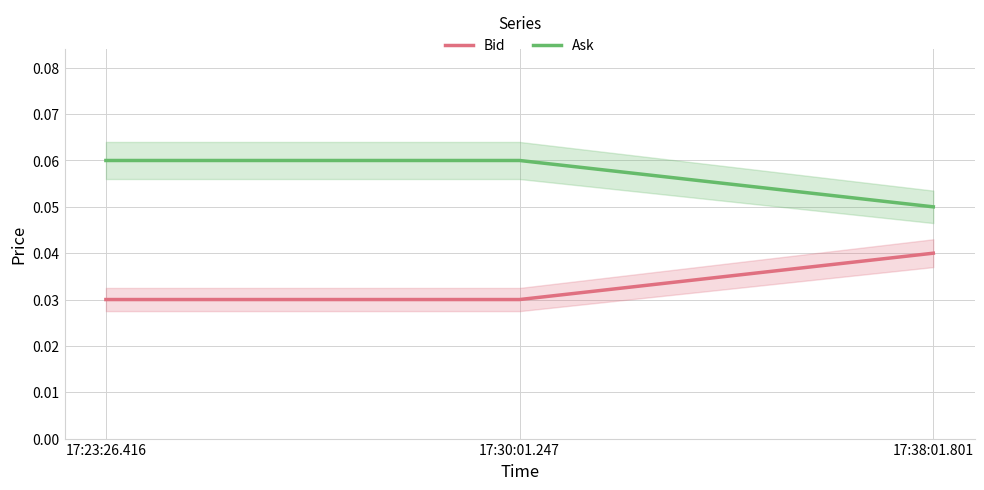

True or false: Ask has a value of 0.1 at 17:30:01.247.

True